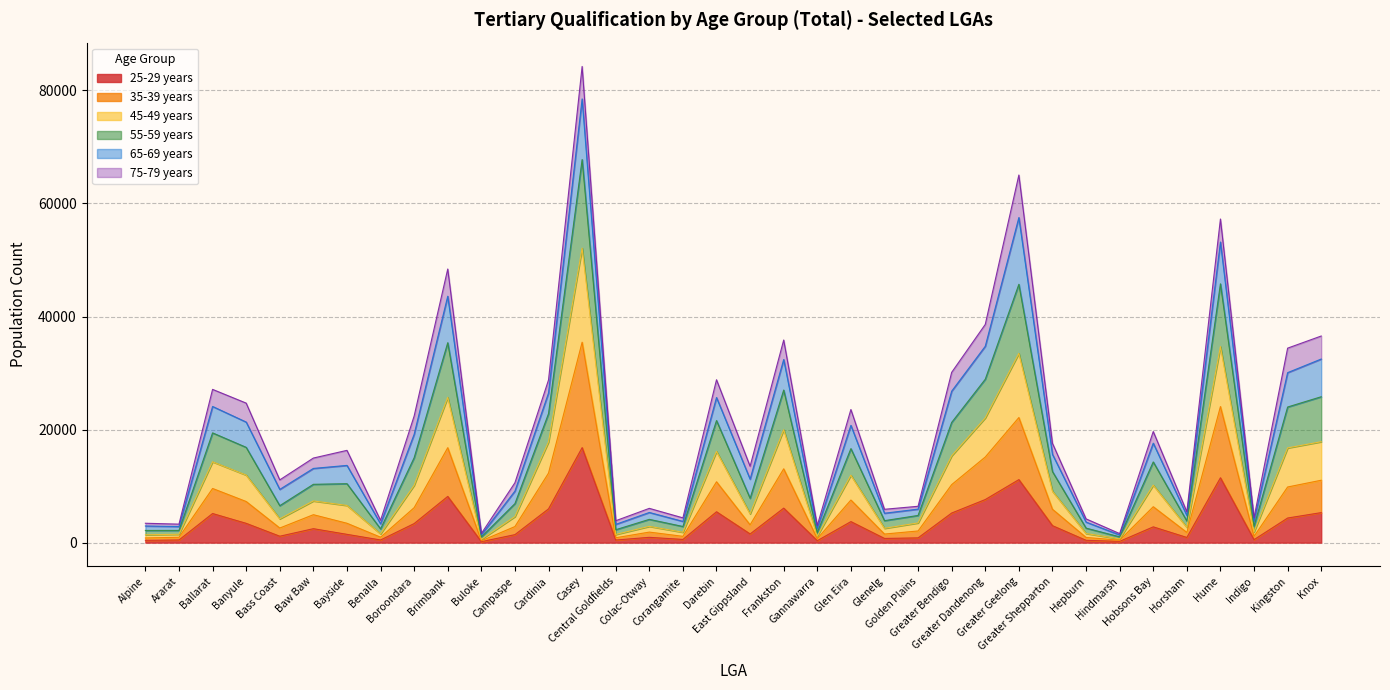

True or false: 35-39 years and 45-49 years intersect in this chart.

False